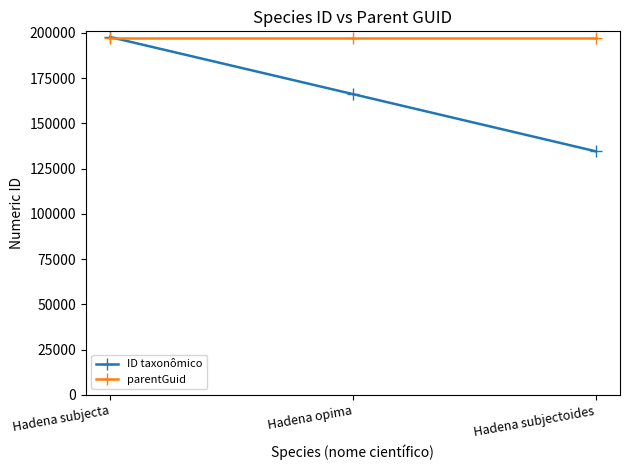

What is the sum of the ID taxonômico values at Hadena subjecta and Hadena opima?

363964